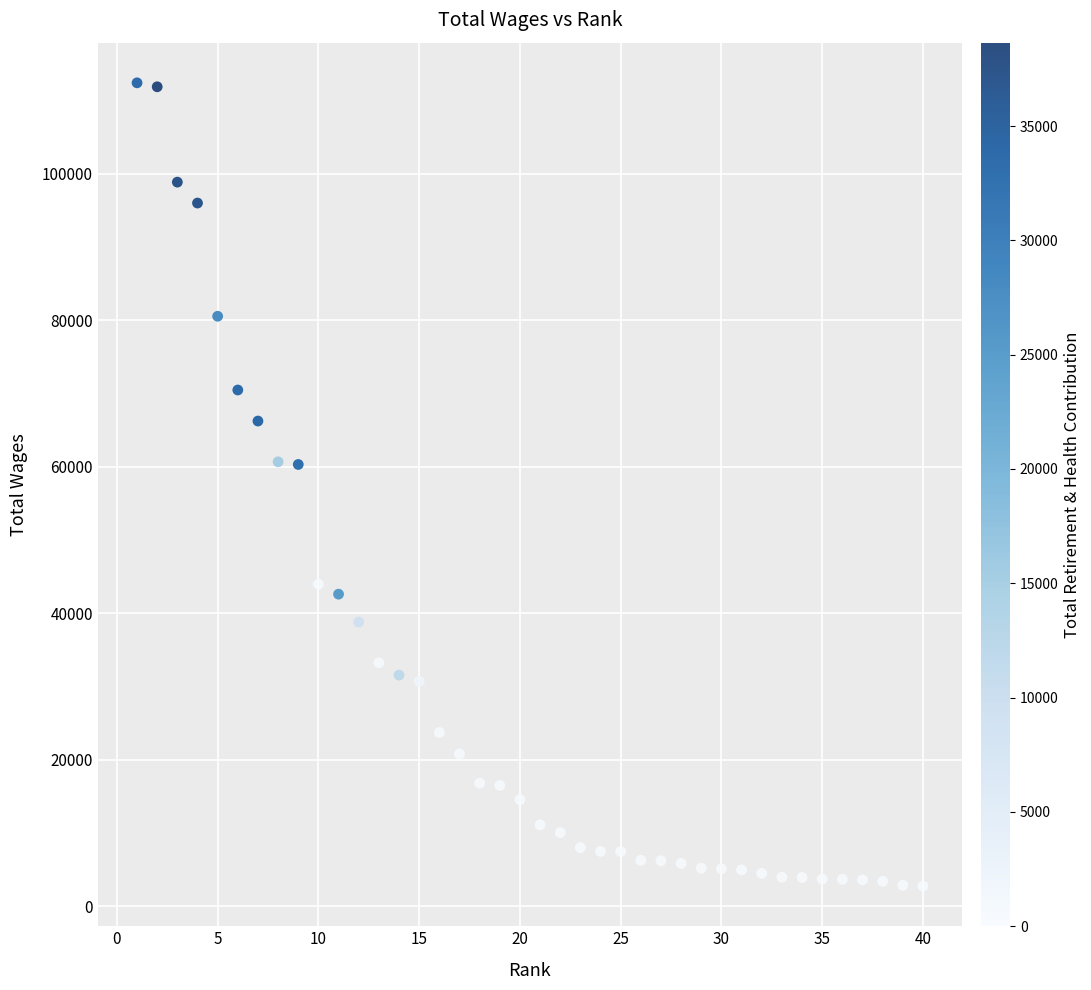

What is the range of X values (max minus min)?

39